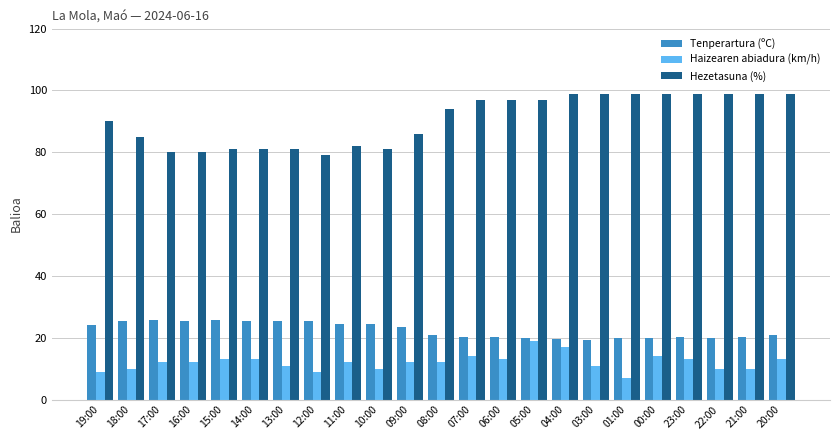

Which series has the largest range (max minus min)?

Hezetasuna (%)